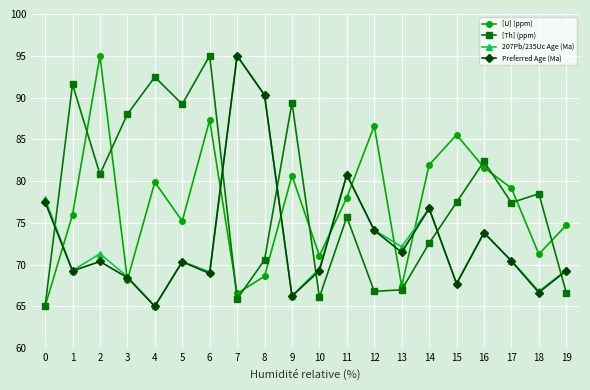

What is the sum of all [Th] (ppm) values?

1558.3